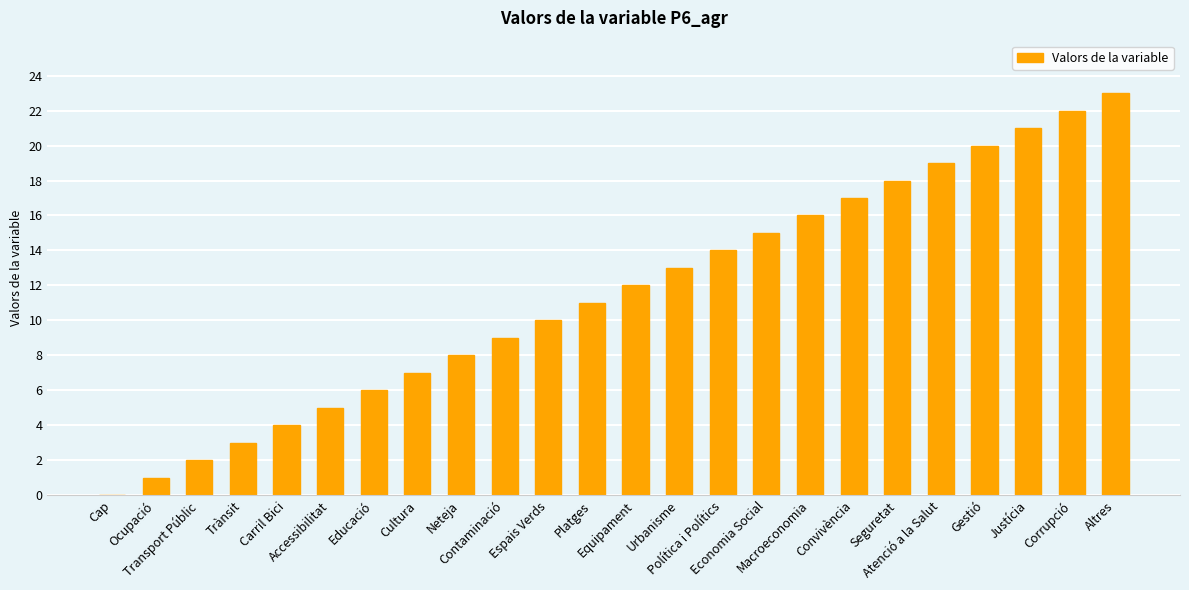

What is the change in value from Neteja to Justícia?

+13